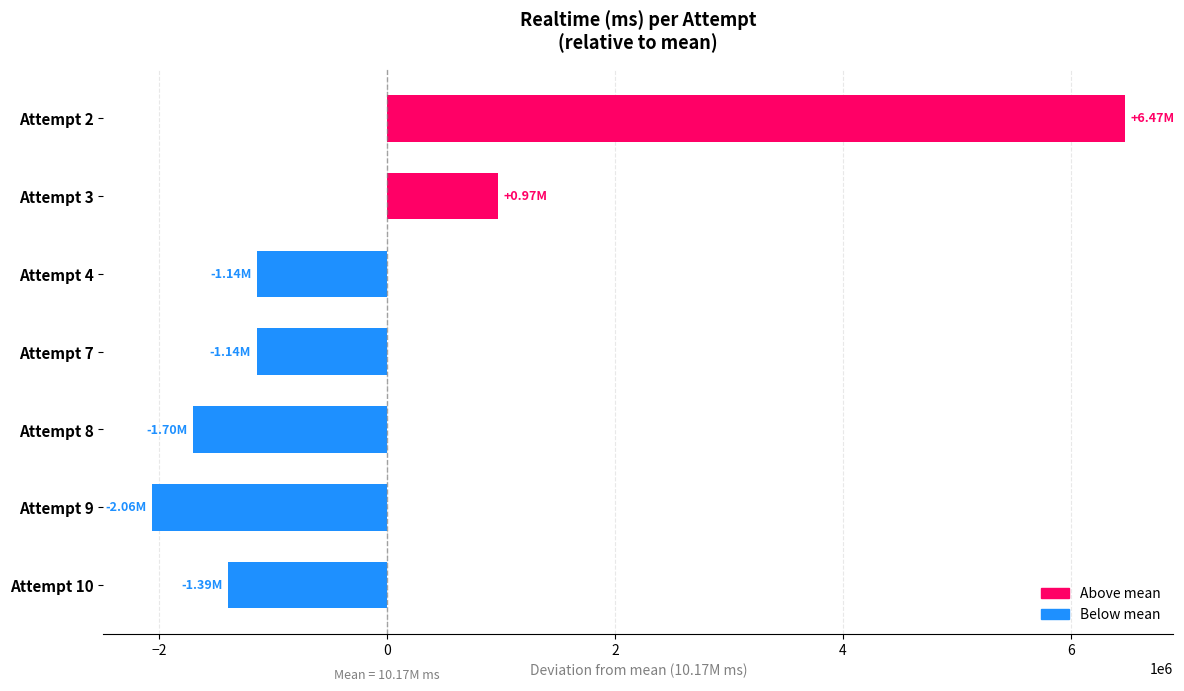

Are the bars horizontal?

Yes